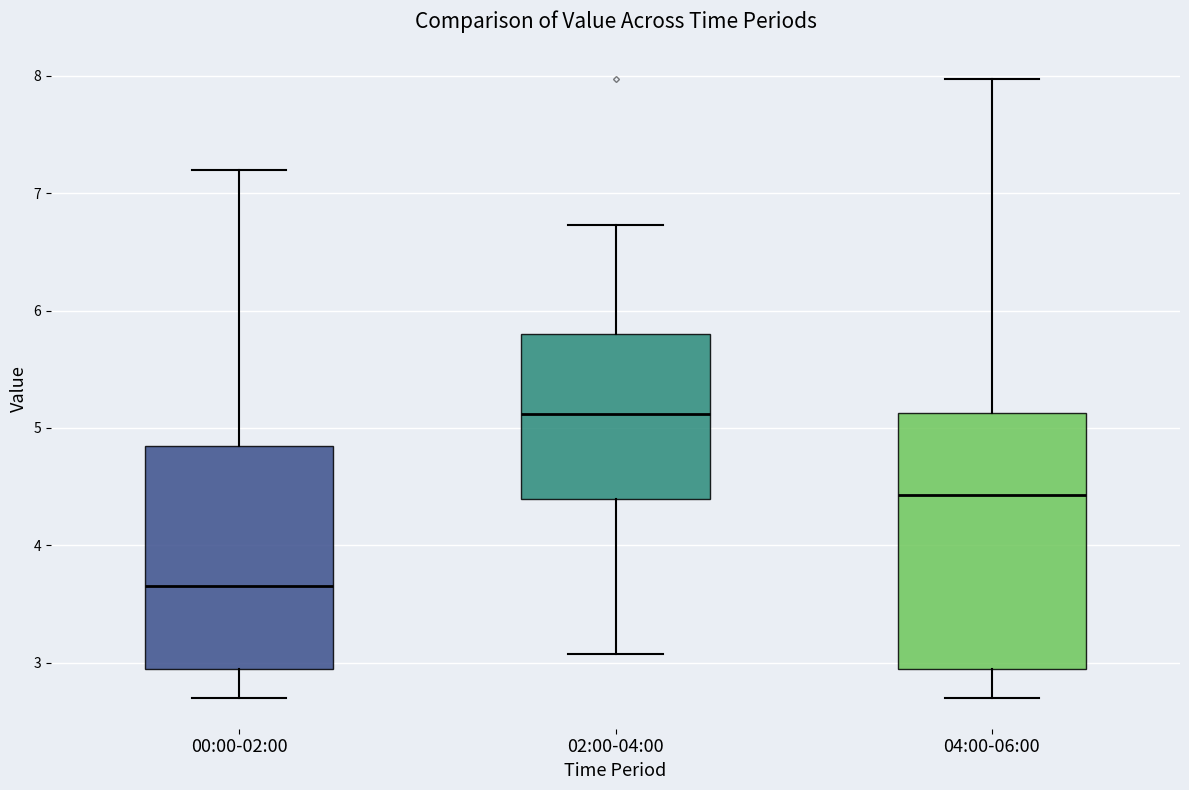

Which box is the tallest, from its lower edge to its upper edge?

04:00-06:00